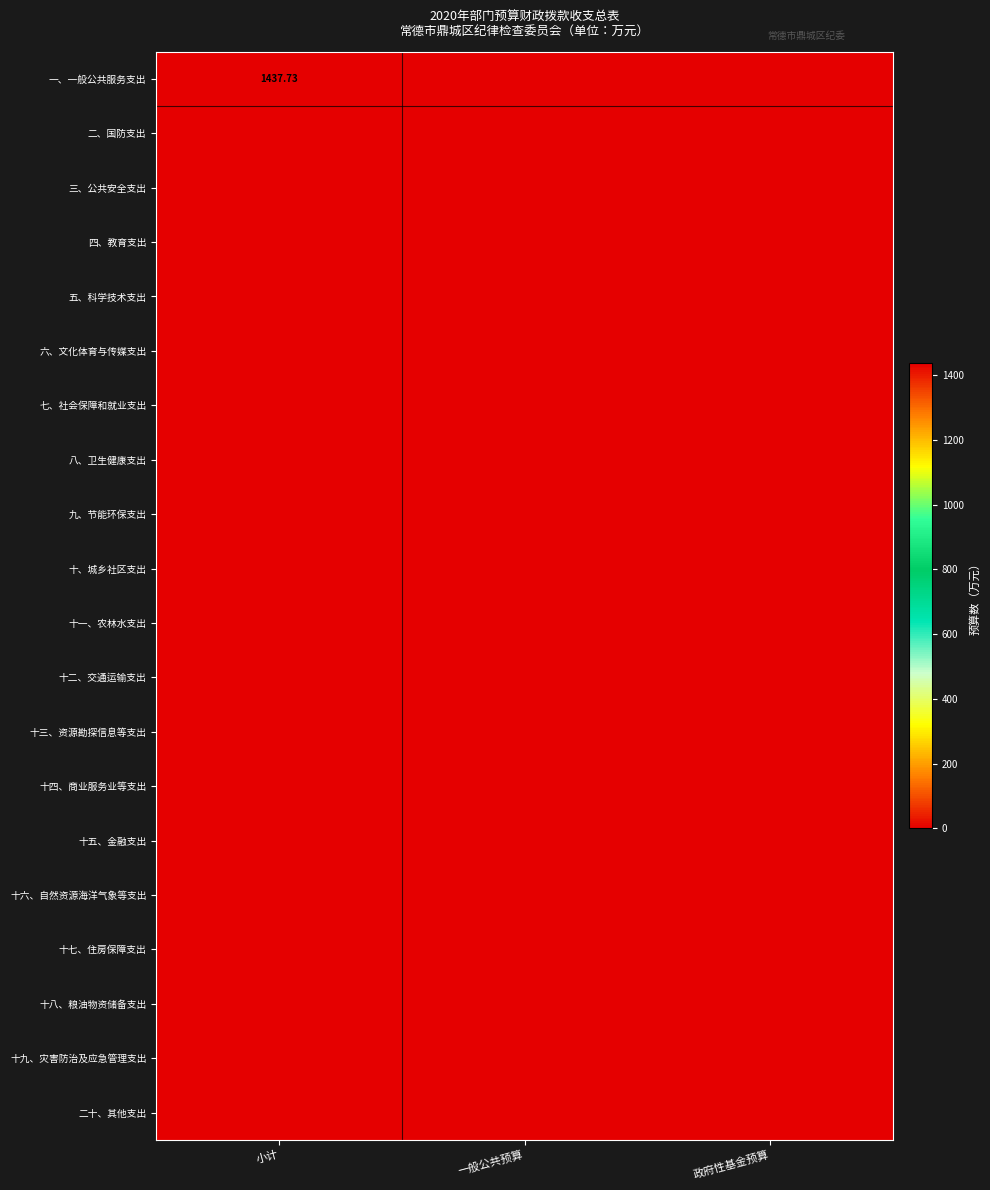

The value of 十九、灾害防治及应急管理支出 at 小计 is 0.0. True or false?

True